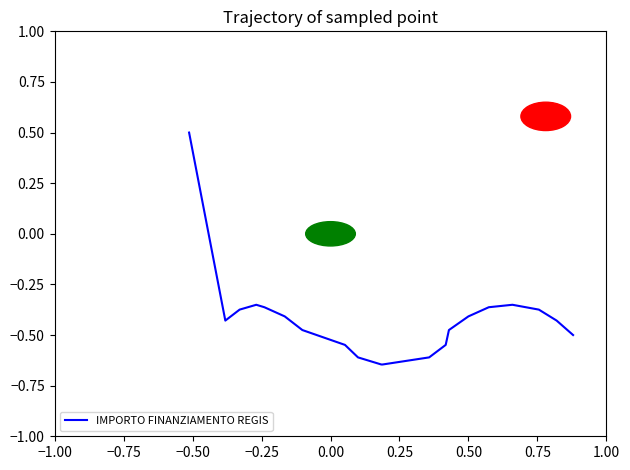

What is the greatest value displayed?

0.5